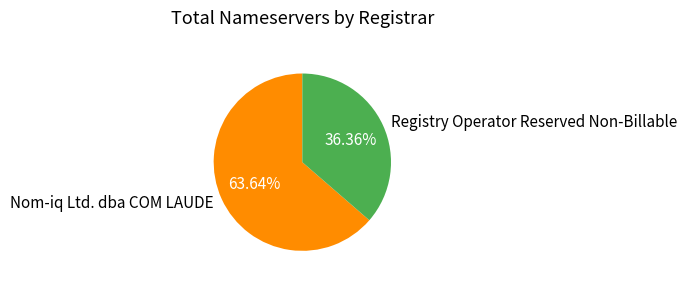

How much of the chart is everything except Nom-iq Ltd. dba COM LAUDE?

36.4%